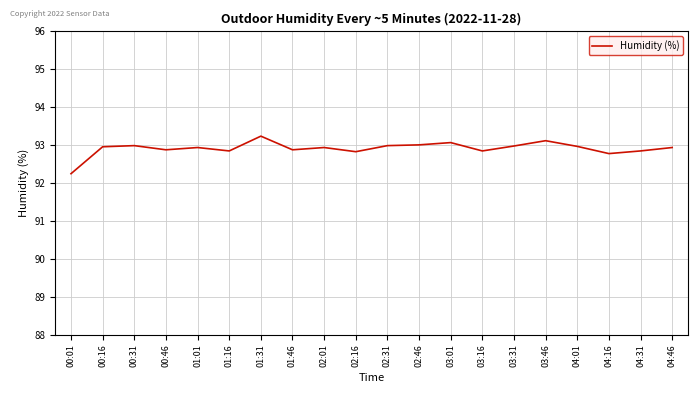

What is the average value?

92.9